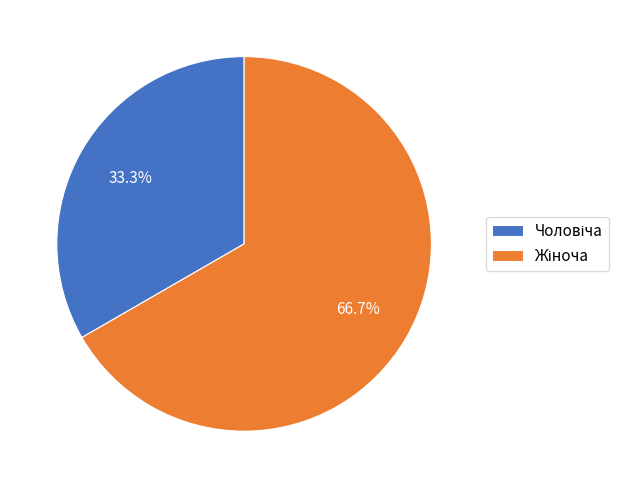

Is there any slice that represents more than half of the pie?

Yes